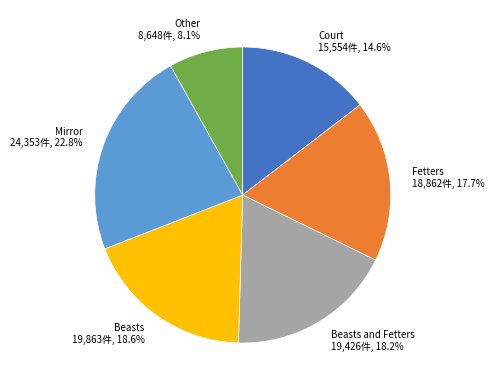

Is Mirror 24,353件, 22.8% the majority of the pie?

No